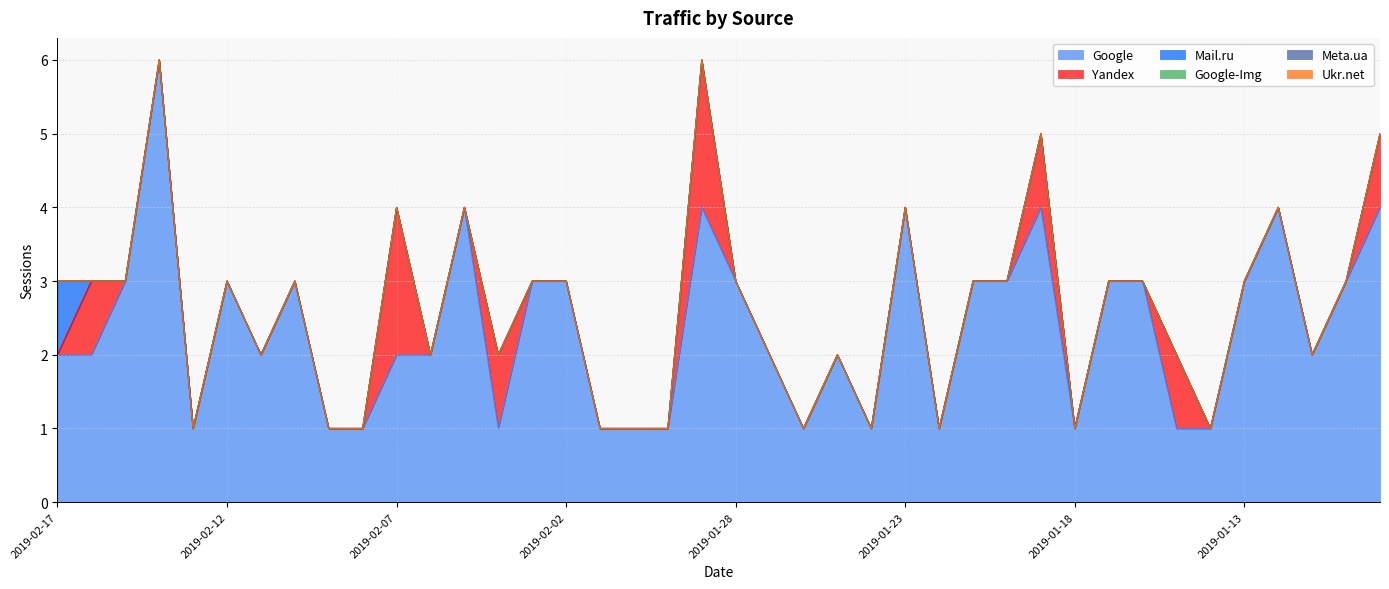

The Mail.ru series shows 0 at 2019-01-19. True or false?

True